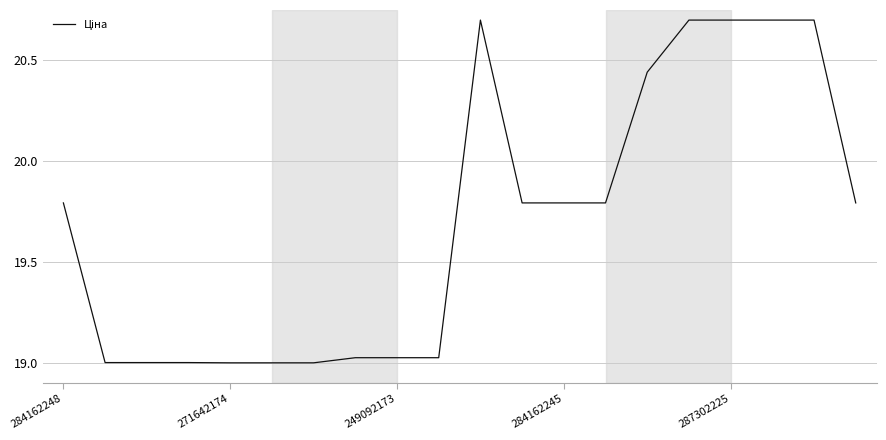

What is the greatest value displayed?

20.7